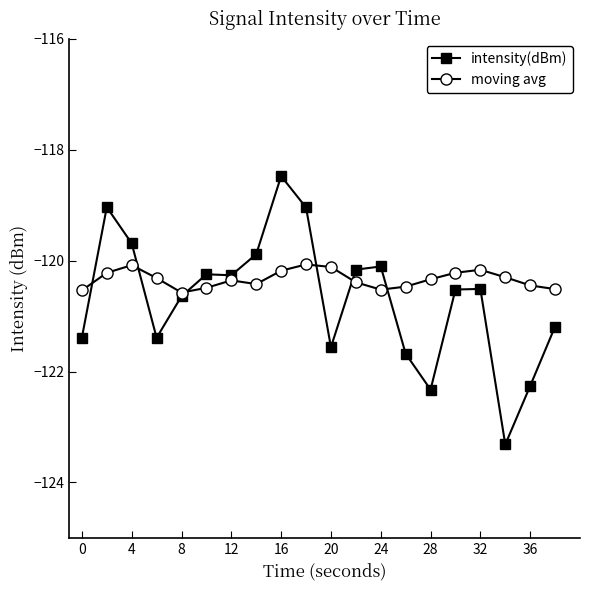

What is the greatest value displayed?

-118.5